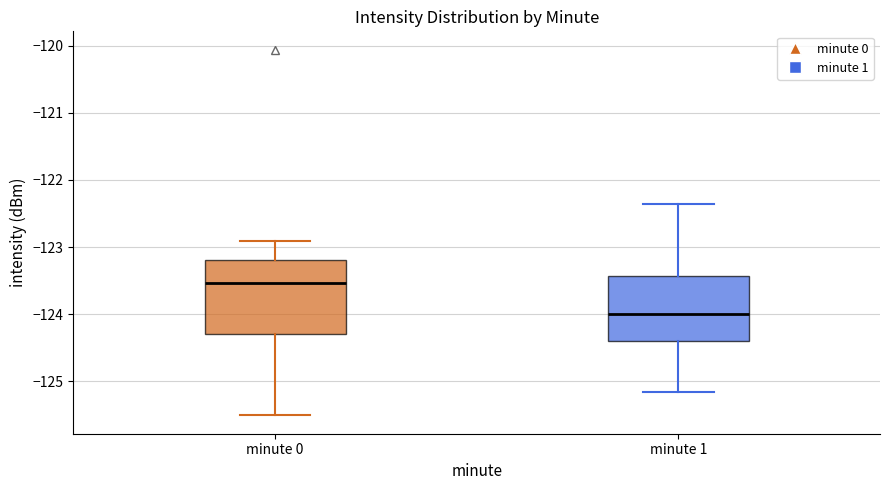

Comparing the boxes themselves (not the whiskers), which one is the tallest?

minute 0